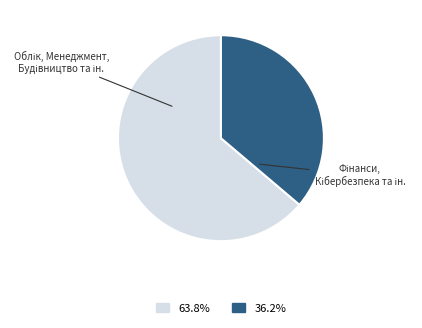

Is there a majority slice in this chart?

Yes